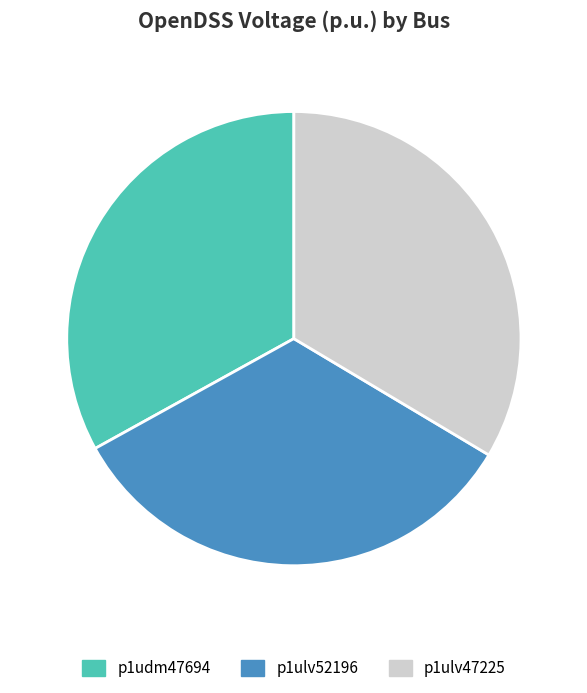

Which has a higher value, p1udm47694 or p1ulv47225?

p1ulv47225